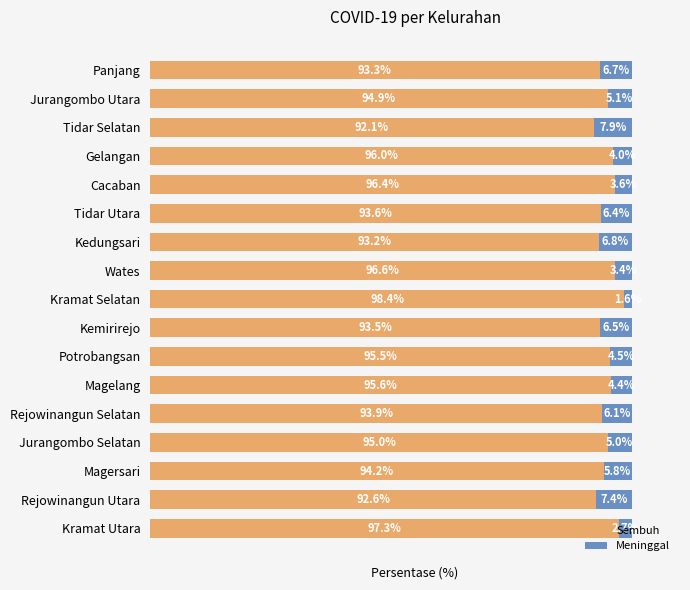

Which category has the highest value in the Sembuh series?

Kramat Selatan